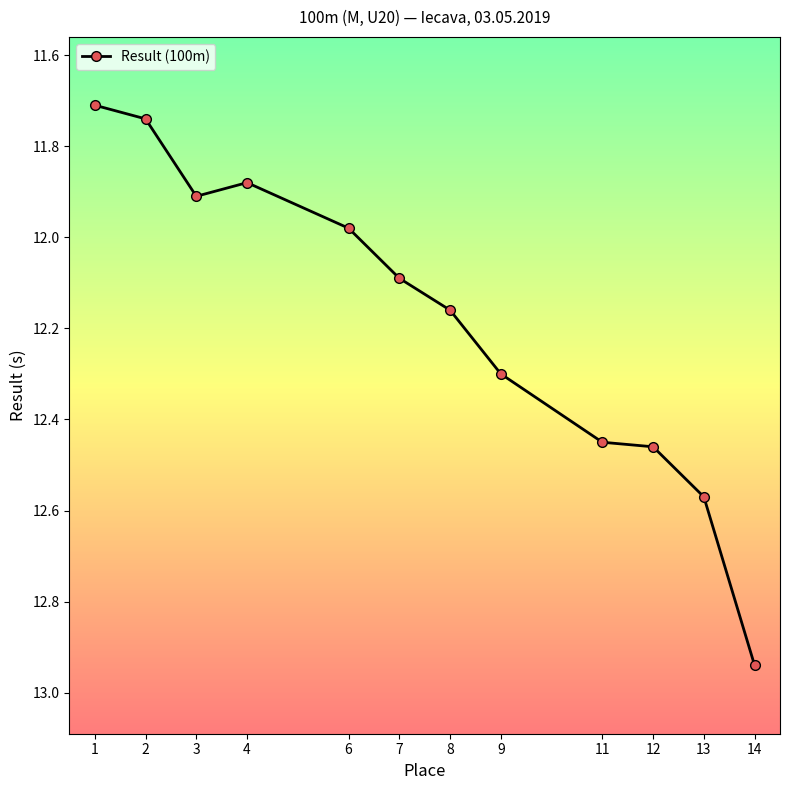

Where is the first local maximum?

3